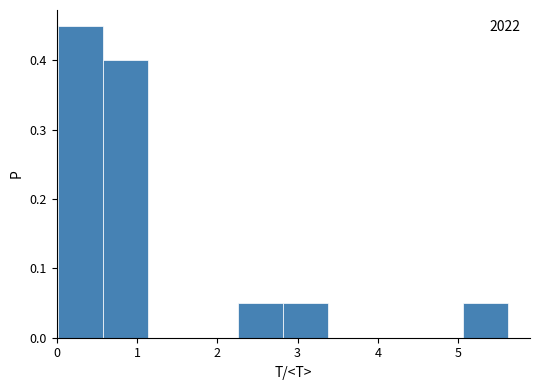

Which range on the x-axis has the tallest bar?

0.0 to 0.6